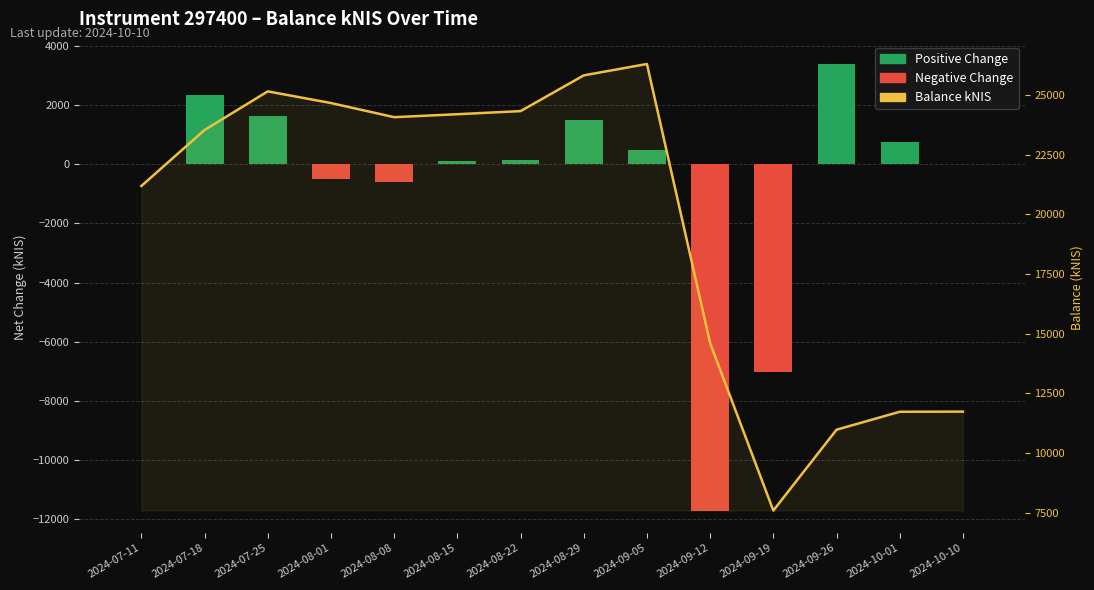

What is the sum of all Balance kNIS values?

275963.9